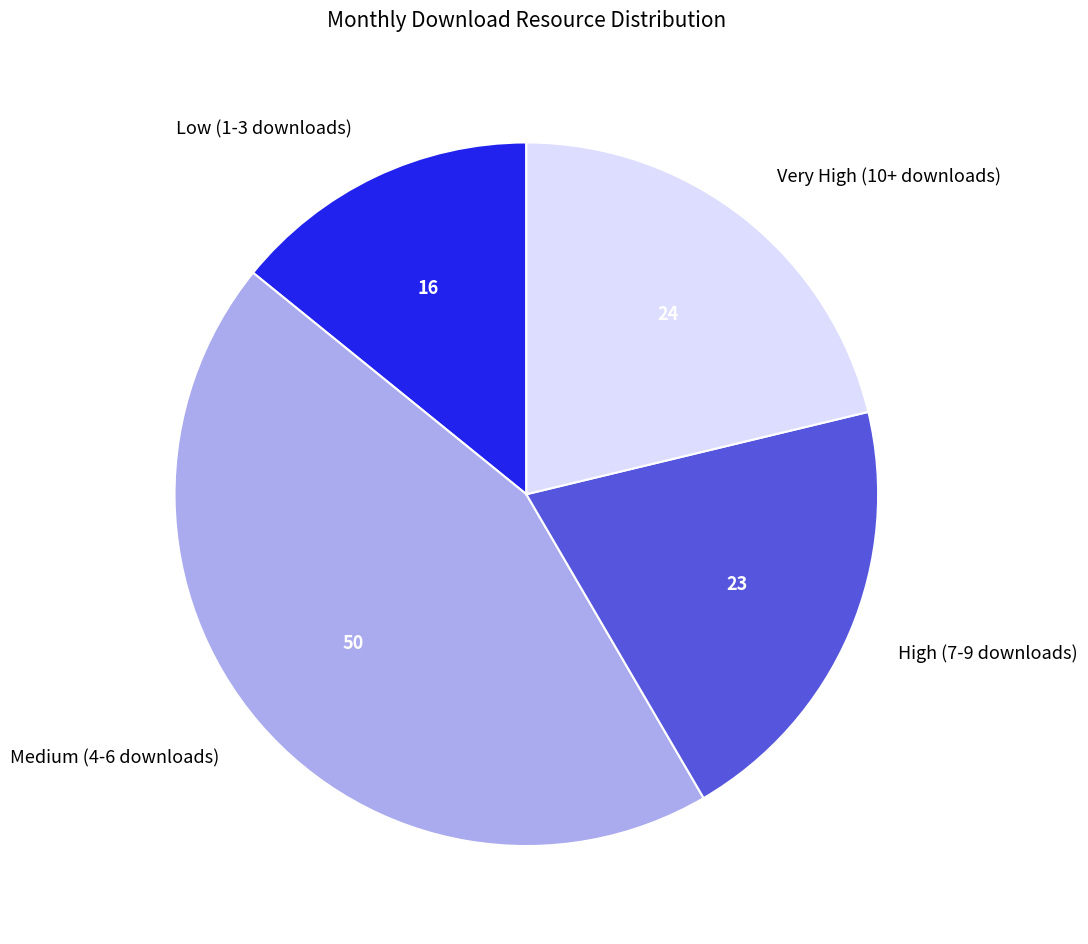

Is there a majority slice in this chart?

No